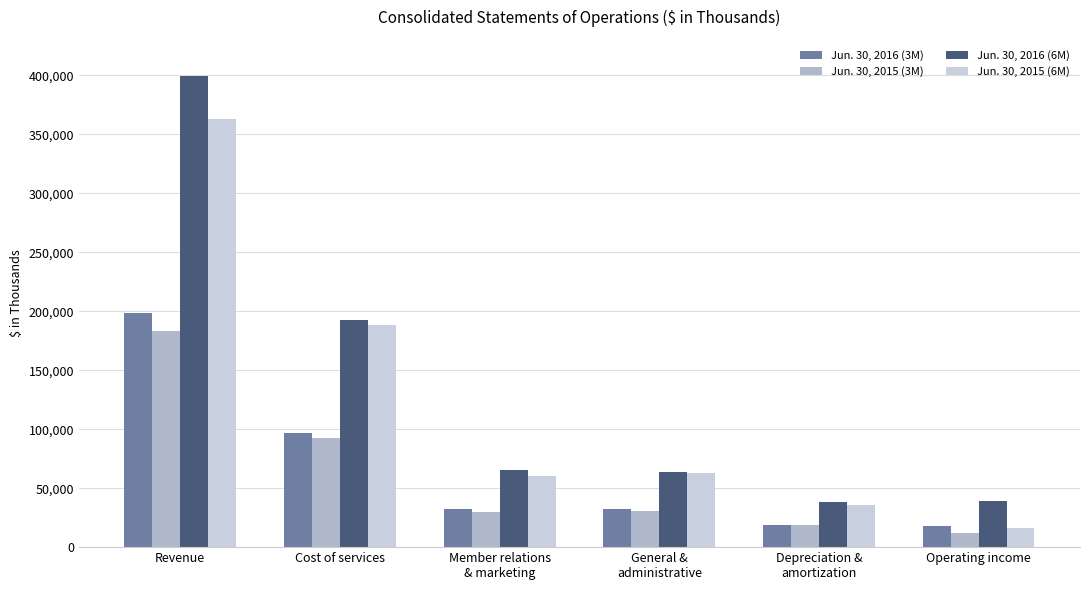

Count the number of categories in the chart.

6